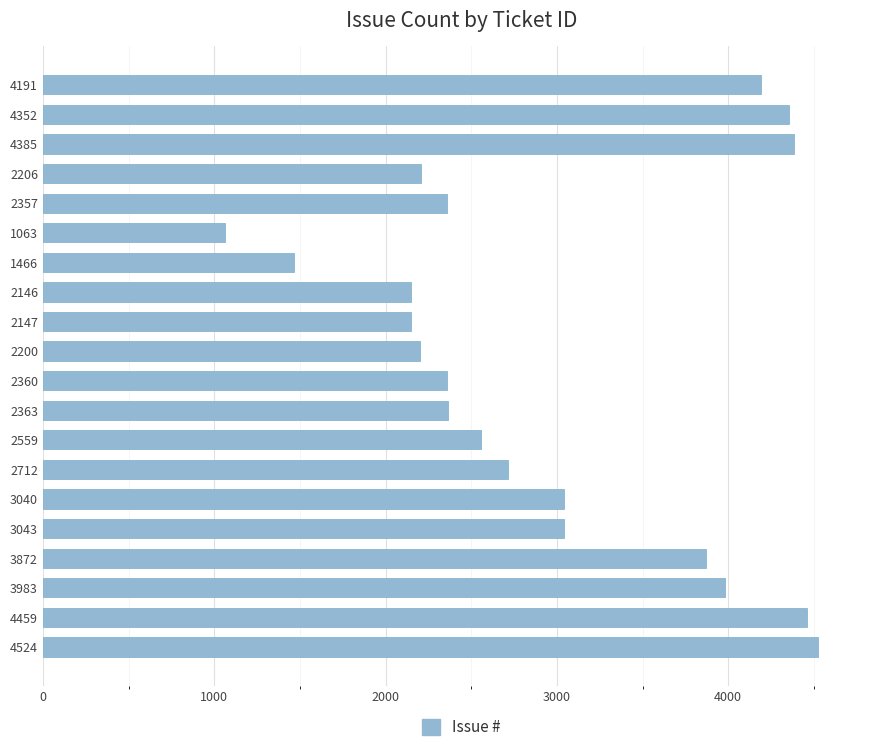

Where is the data nearest to the value 2793?

2712